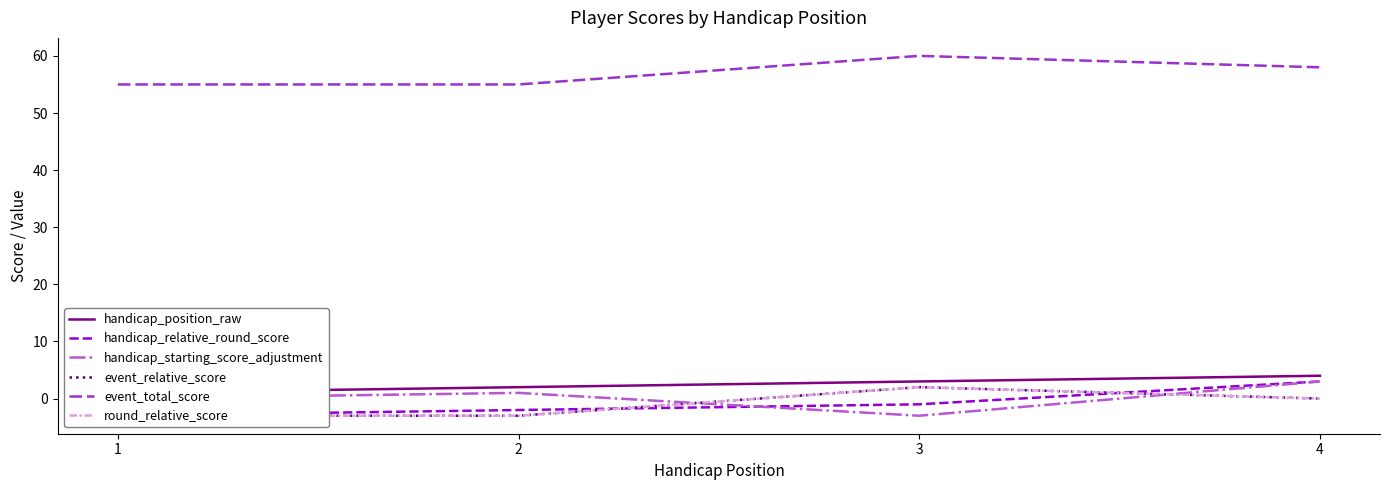

How many lines are shown in the chart?

6